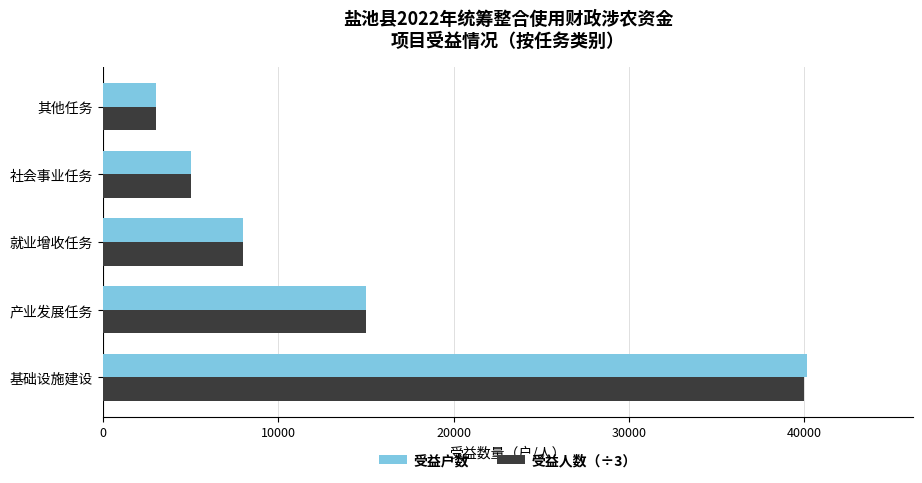

What is the sum of all 受益户数 values?

71171